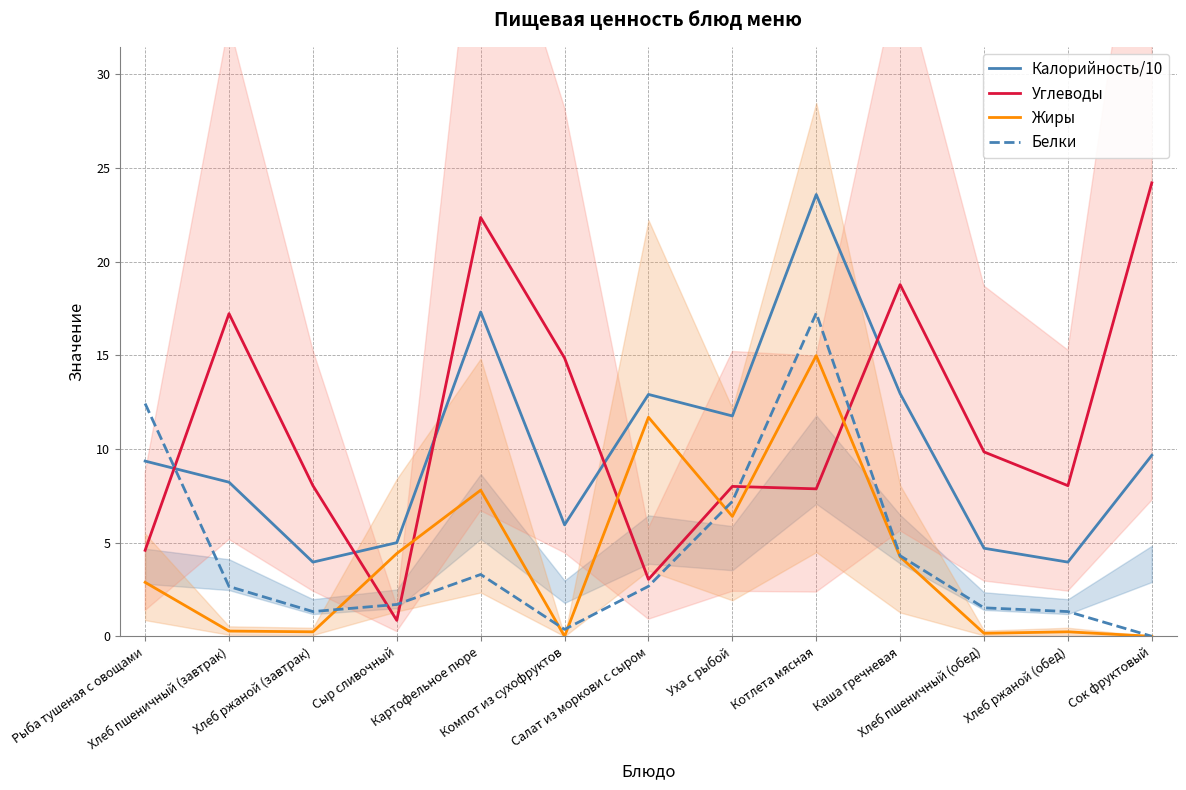

Where is the first local minimum for Жиры?

Хлеб ржаной (завтрак)